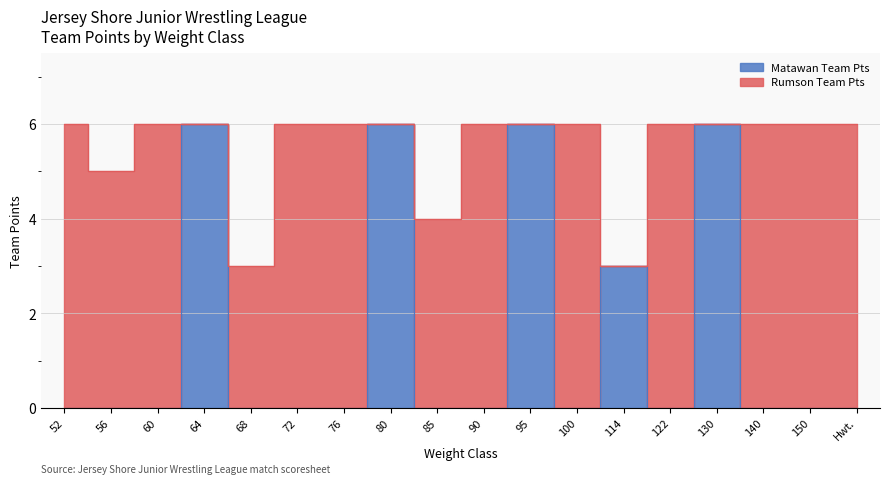

How many categories are shown in the chart?

18